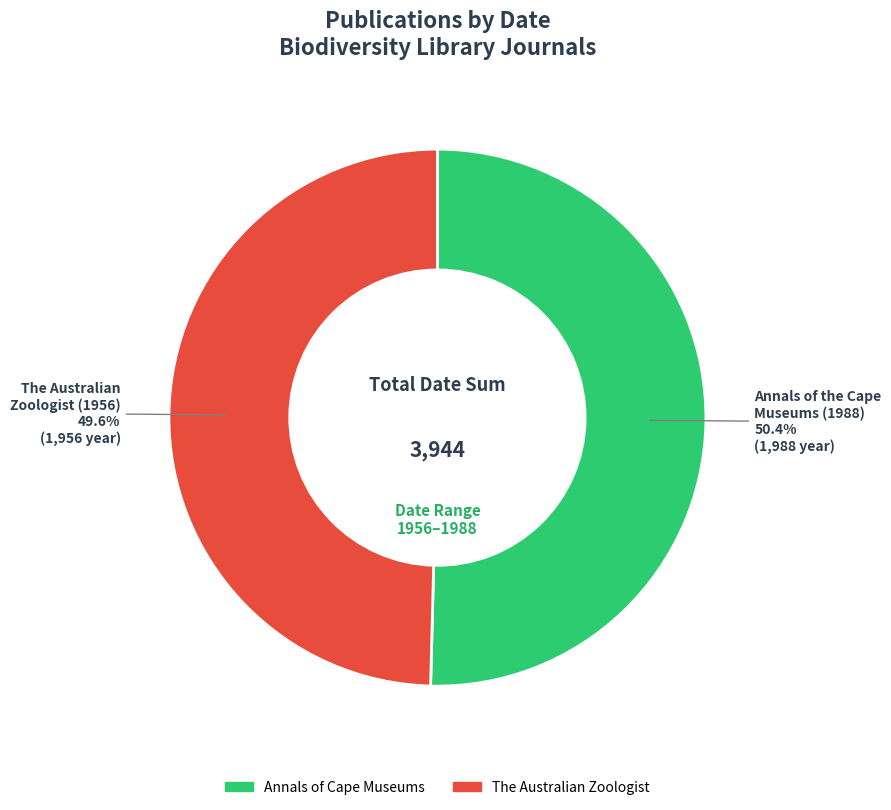

Does any single category account for the majority?

Yes